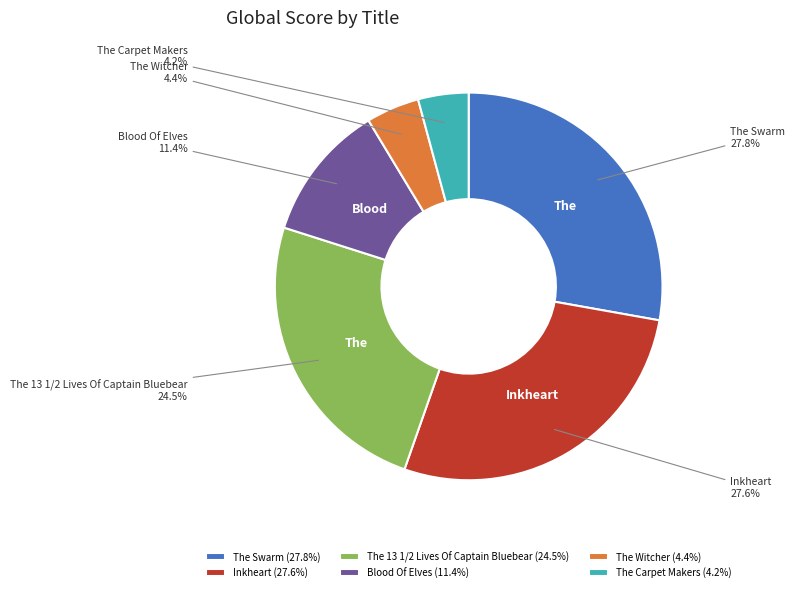

Between The Witcher and Inkheart, which is larger?

Inkheart